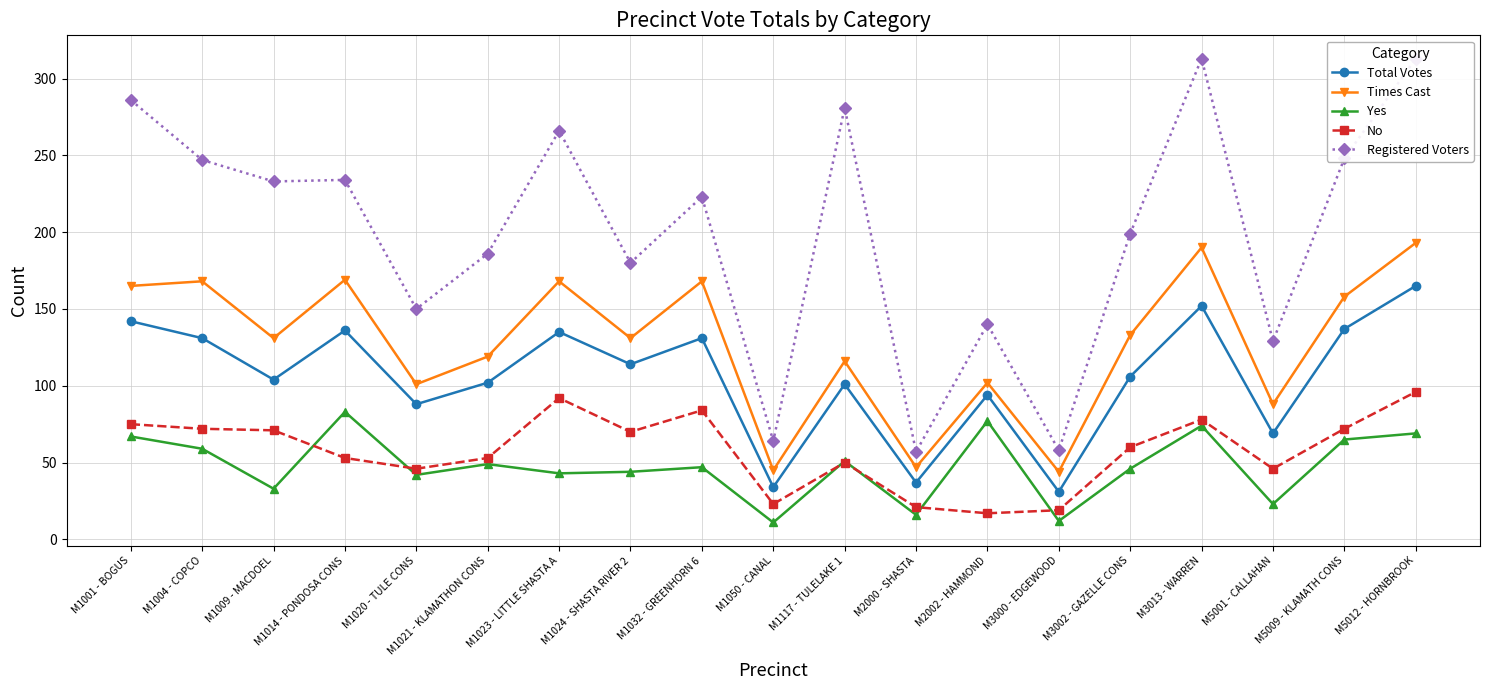

Which label corresponds to the smallest value in the chart?

M1050 - CANAL